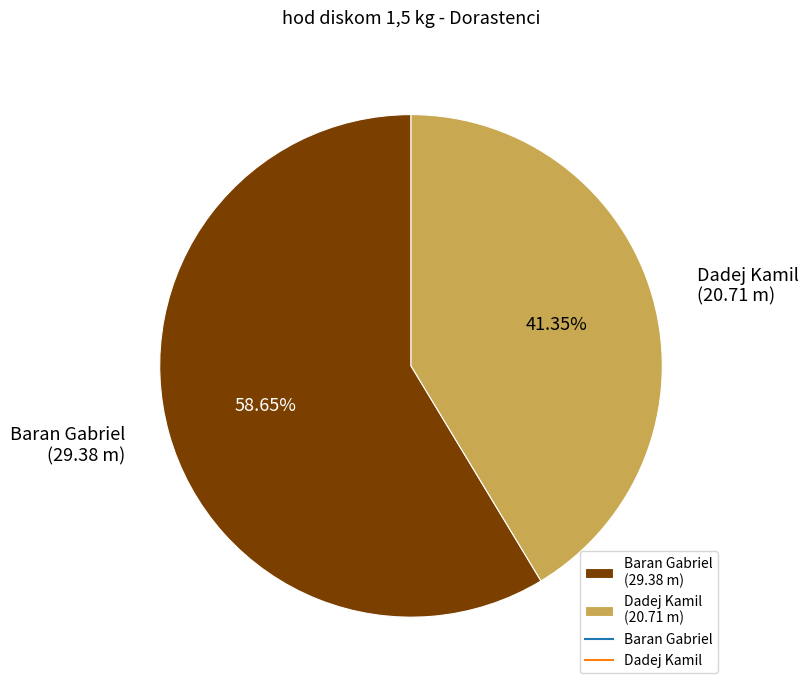

To the nearest percent, what percentage of the pie is Baran Gabriel?

59%